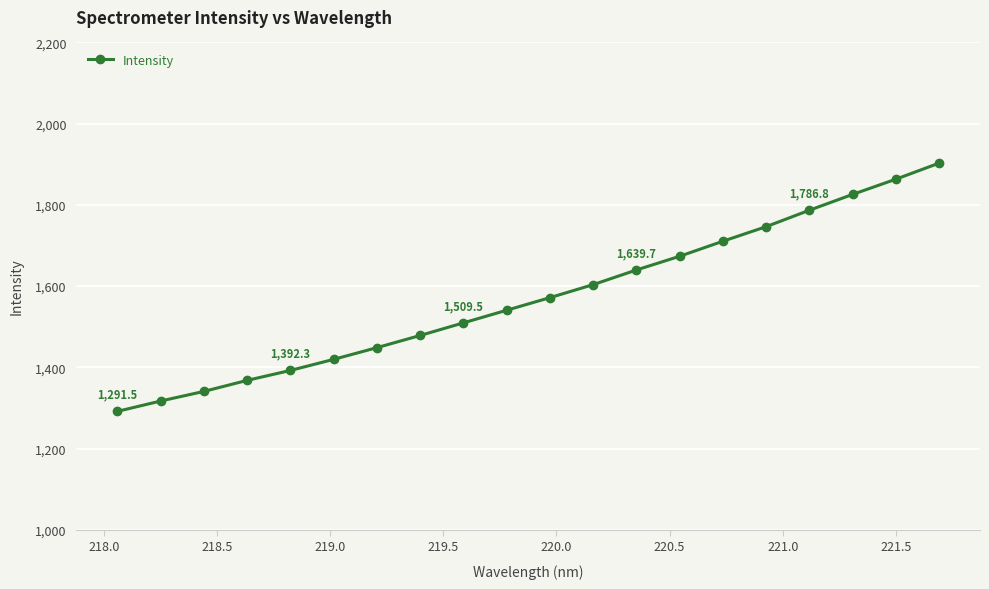

What is the sum of all values?

31428.9